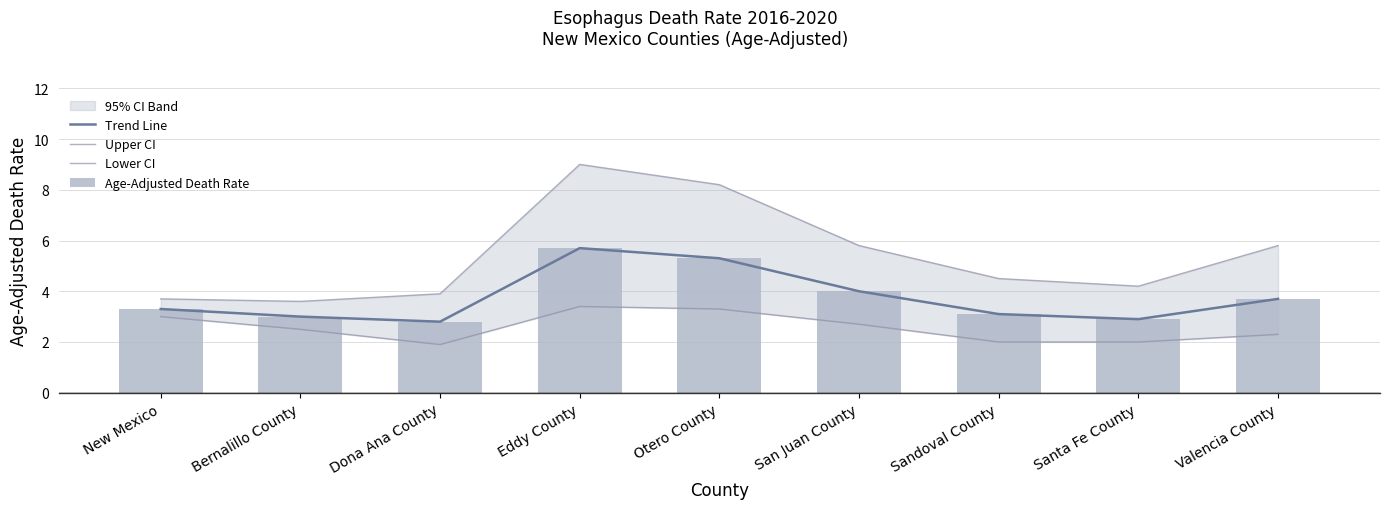

What is the label of the 7th bar from the right?

Dona Ana County